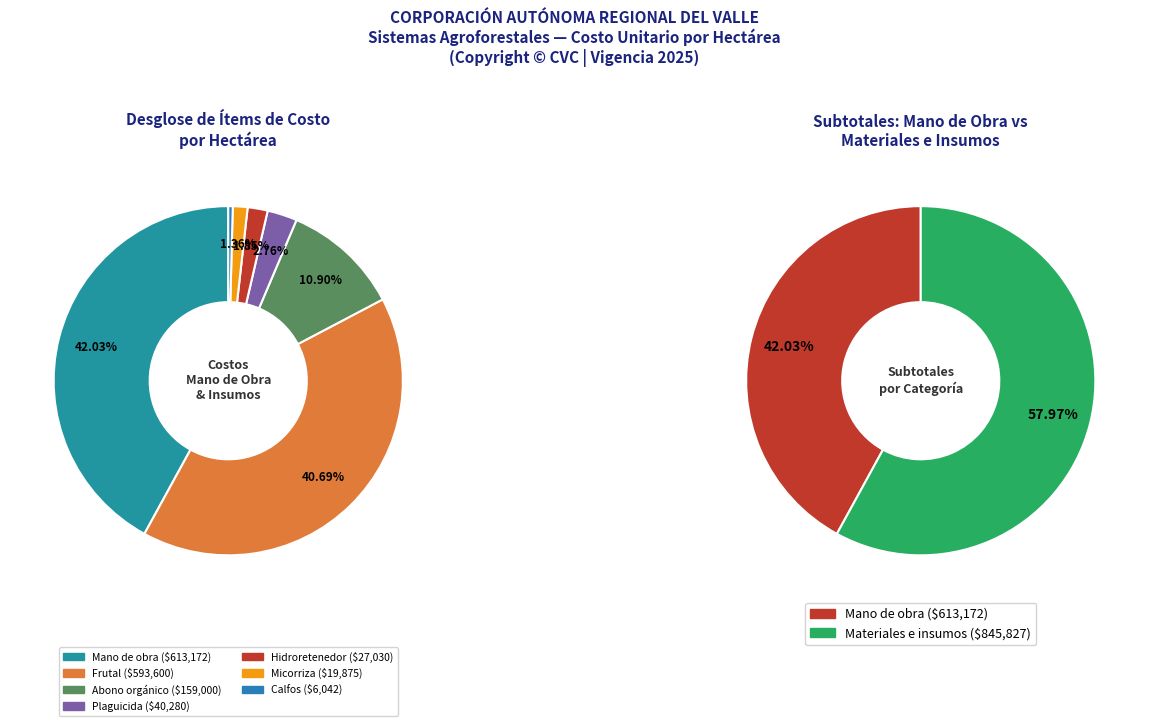

What percentage is NOT represented by Calfos?

99.7%